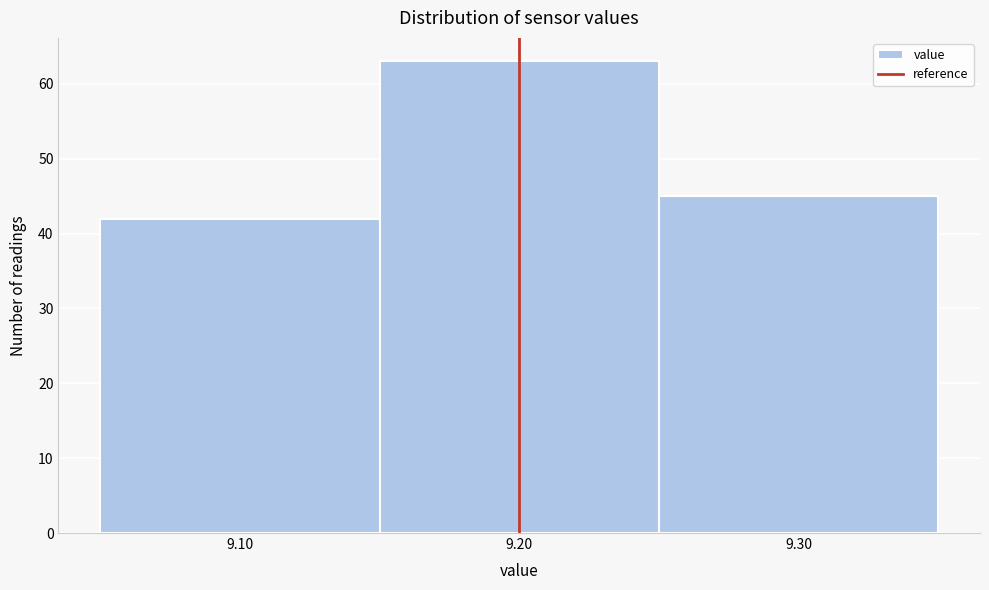

Reading left to right, list every bar in this chart as the range it spans on the x-axis followed by its height. The values are not printed on the chart, so give them approximately, as read against the axis.

9.05 to 9.15: 42
9.15 to 9.25: 63
9.25 to 9.35: 45